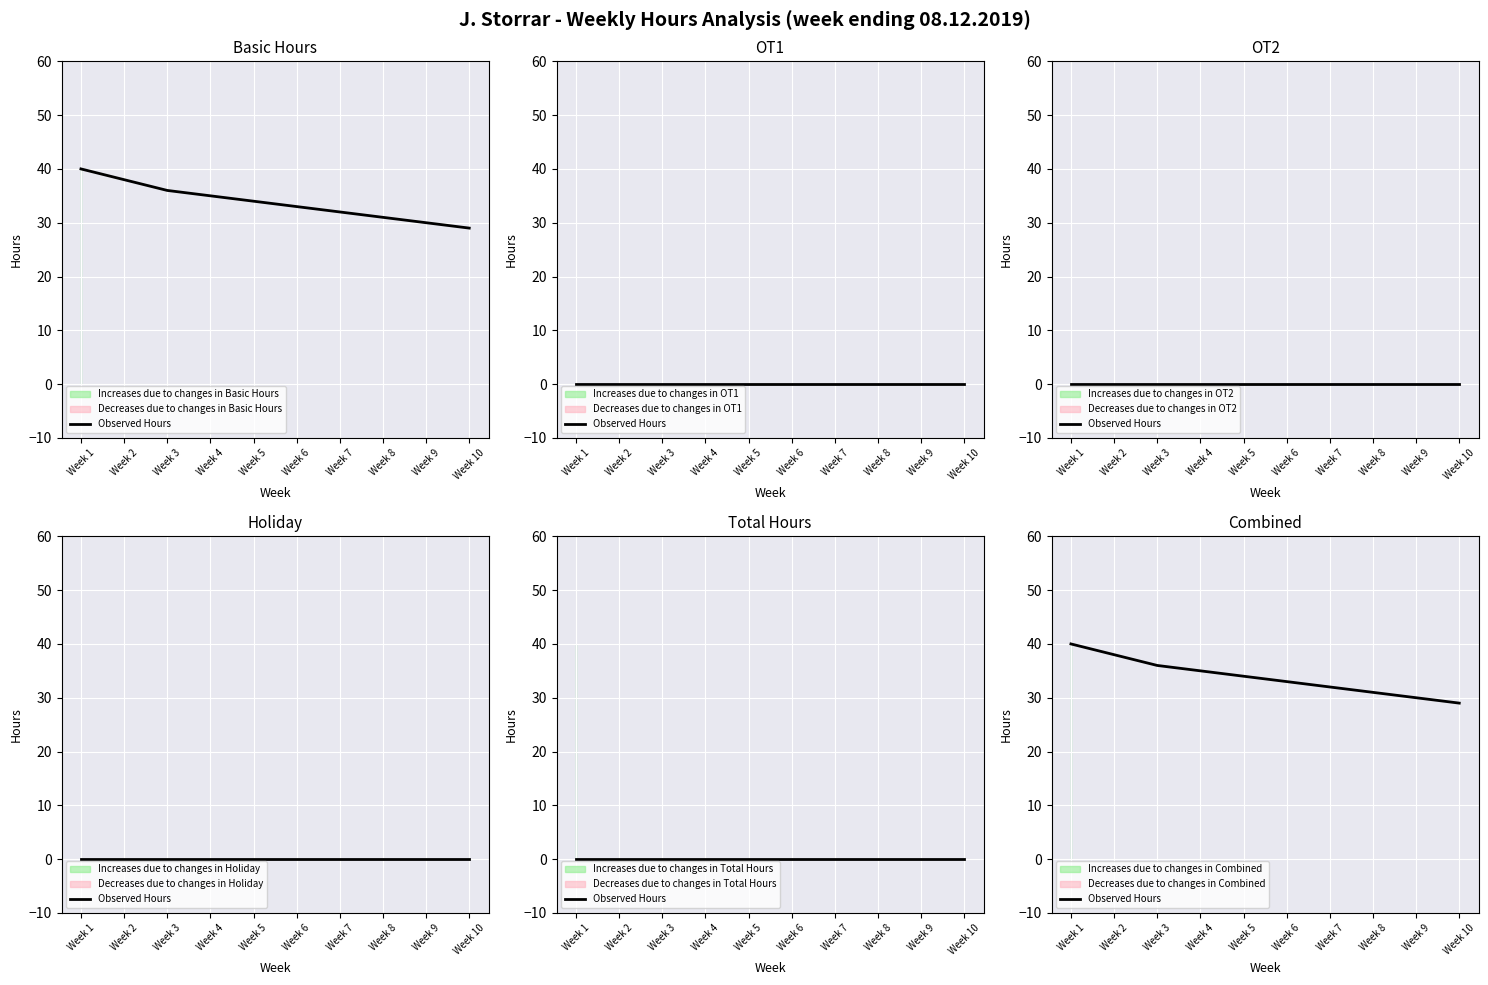

Rank the categories by value from lowest to highest.

Week 10, Week 9, Week 8, Week 7, Week 6, Week 5, Week 4, Week 3, Week 2, Week 1